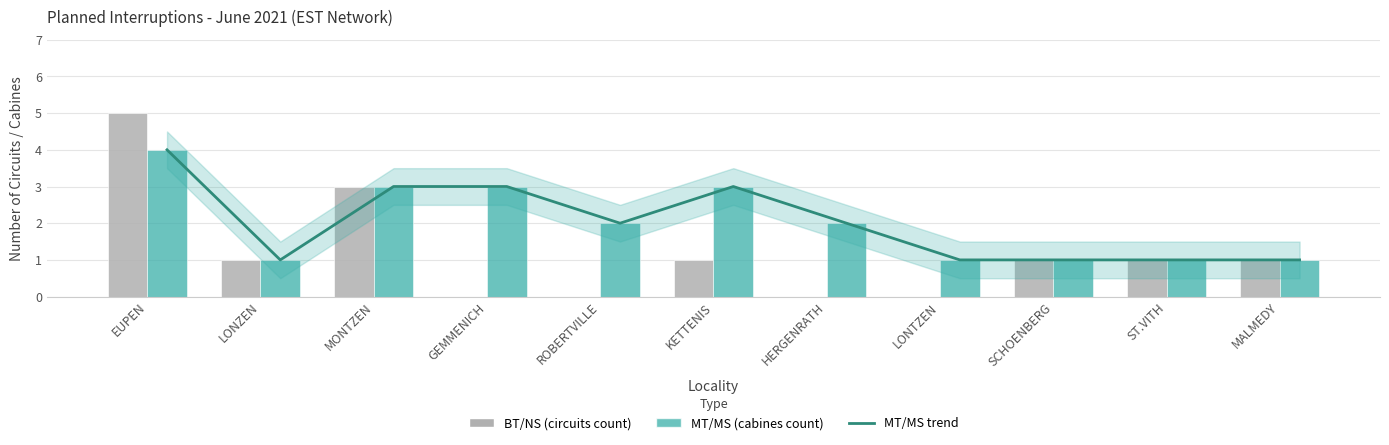

What is the maximum value shown in the chart?

5